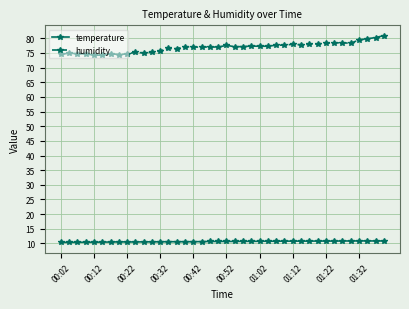

What is the sum of all temperature values?

426.2